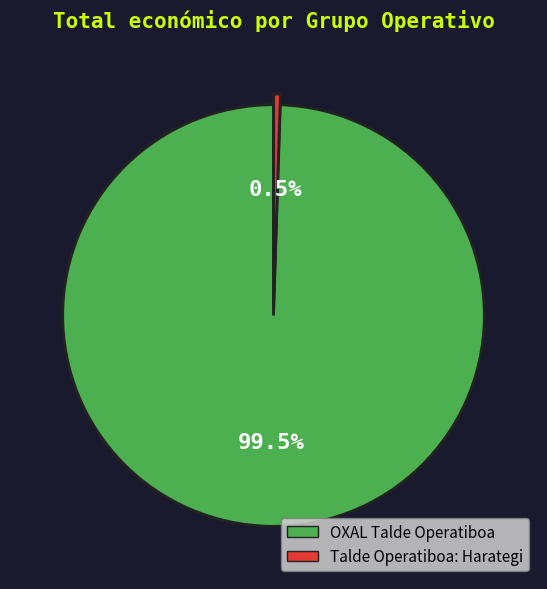

Does OXAL Talde Operatiboa represent more than half of the total?

Yes